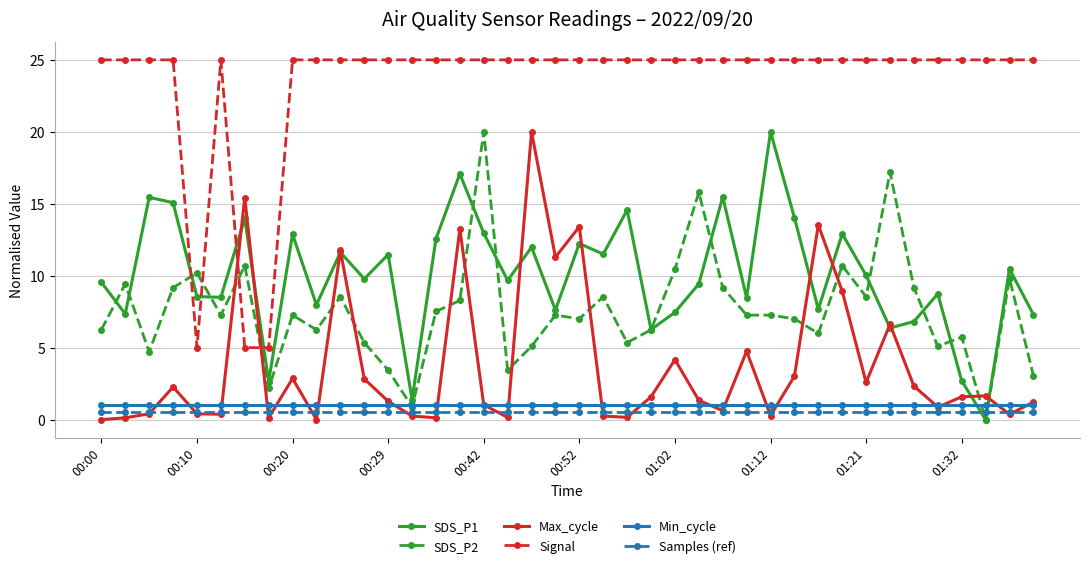

What is the maximum value for Max_cycle?

20.0